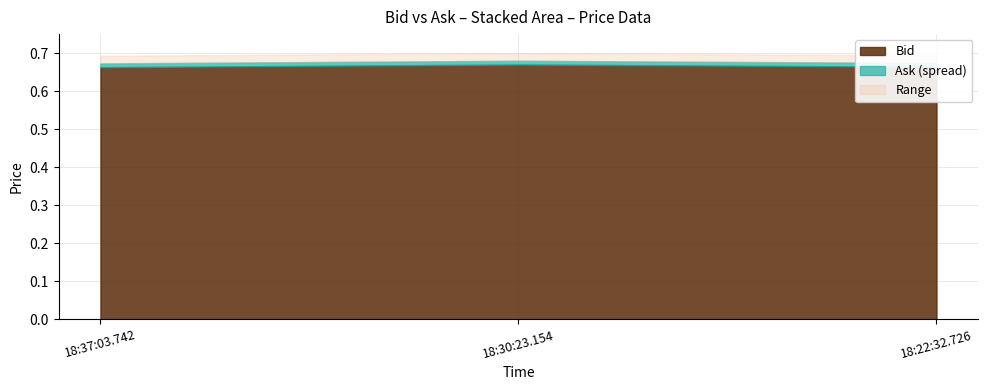

How many distinct data groups are displayed?

1